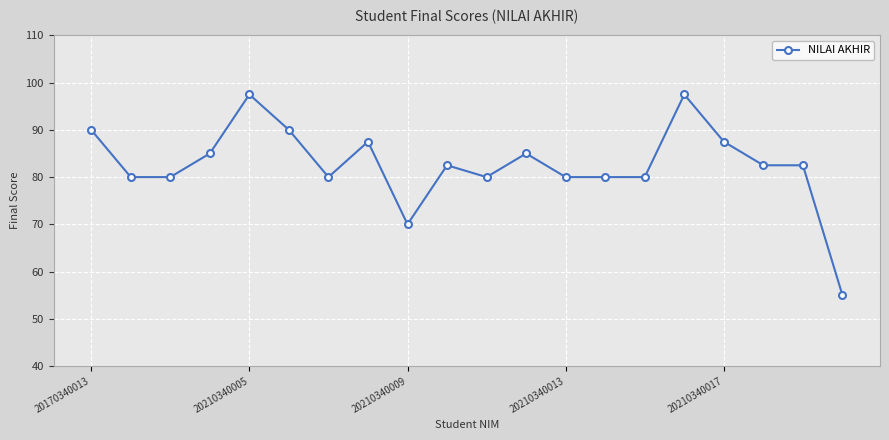

What is the smallest value displayed?

55.0